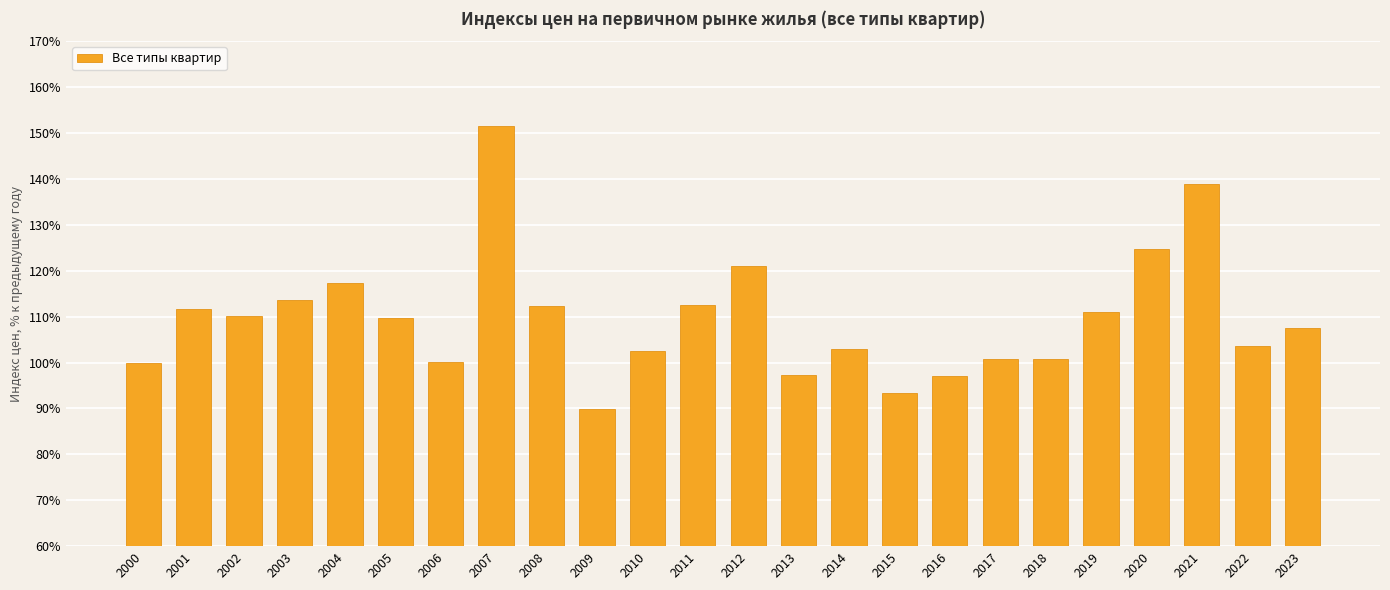

True or false: the data shows 111.1 at 2019.

True